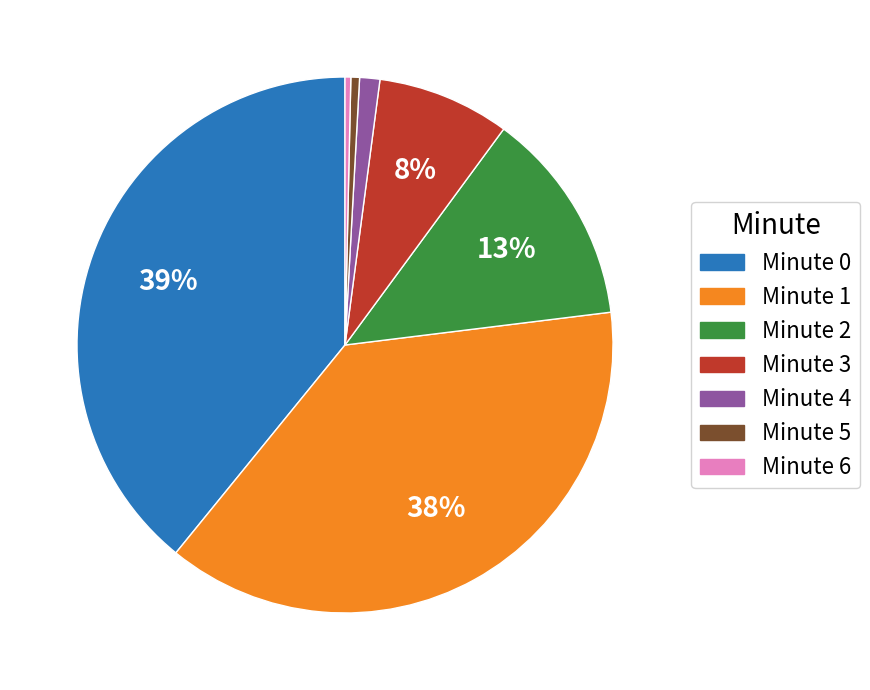

To the nearest percent, what percentage of the pie is Minute 0?

39%